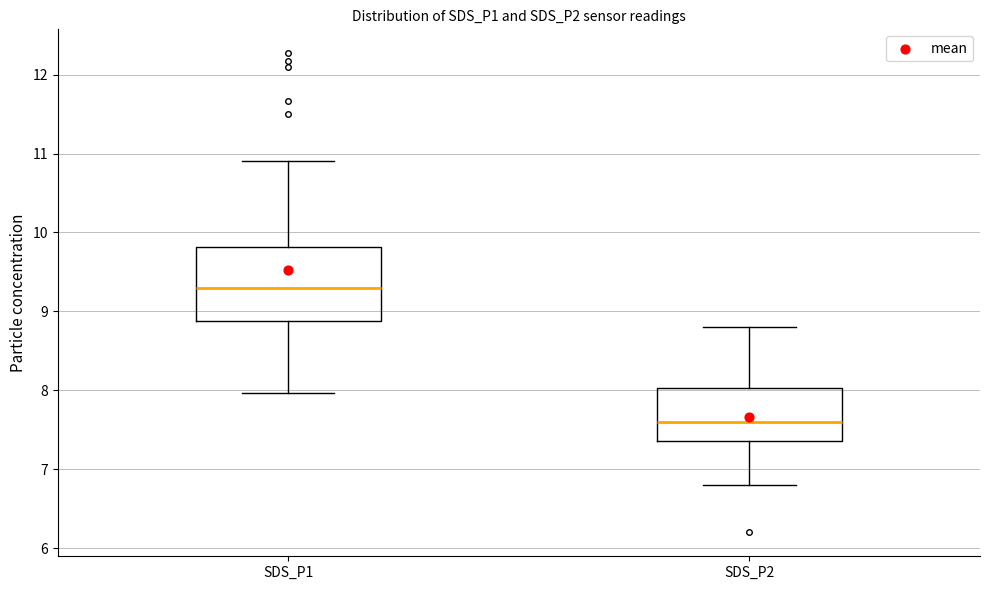

Comparing the boxes themselves (not the whiskers), which one is the tallest?

SDS_P1